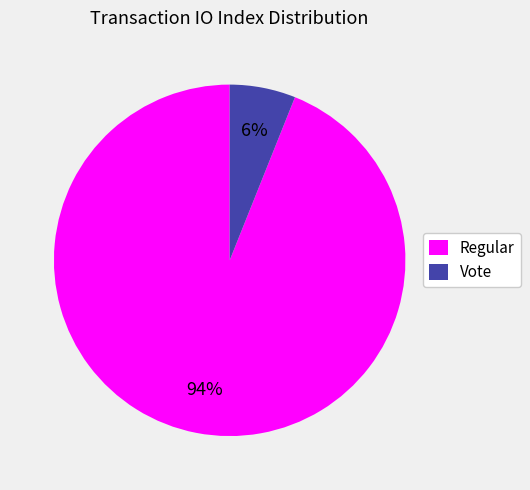

Which category has the smallest portion of the pie?

Vote